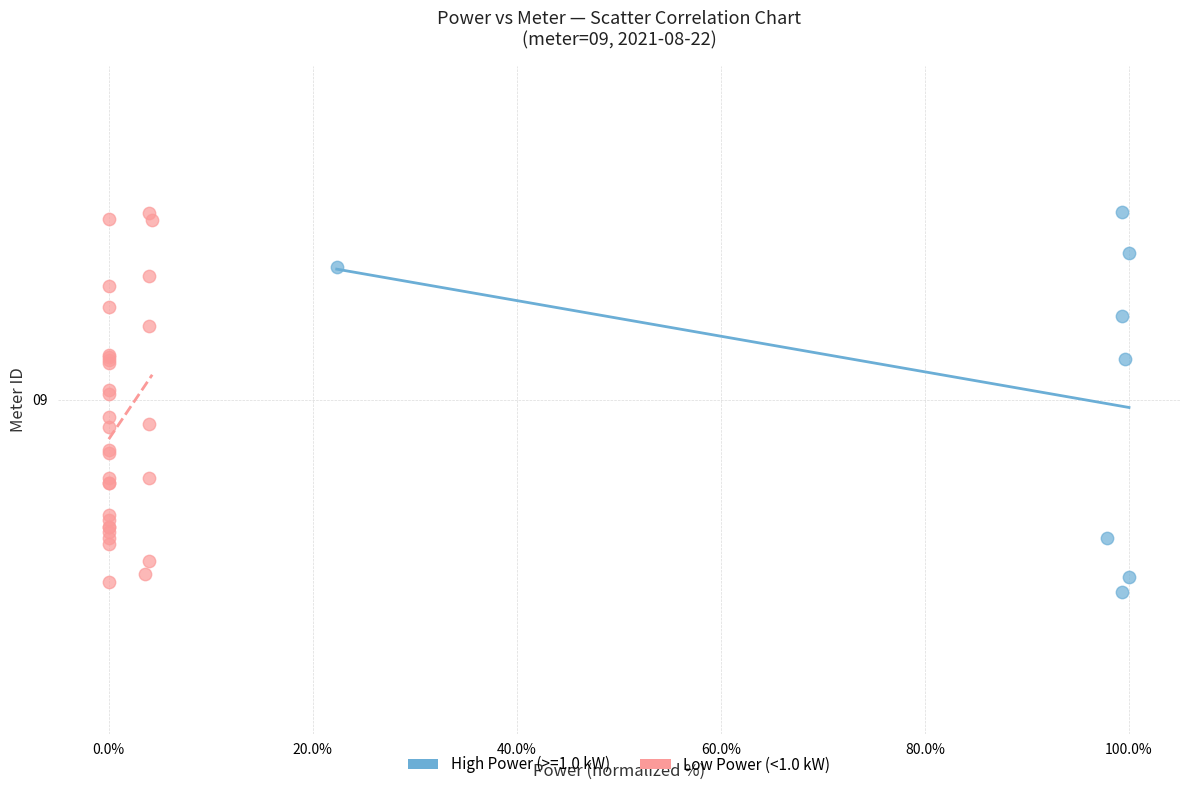

What are all the series names shown in the legend?

High Power (>=1.0 kW), Low Power (<1.0 kW)